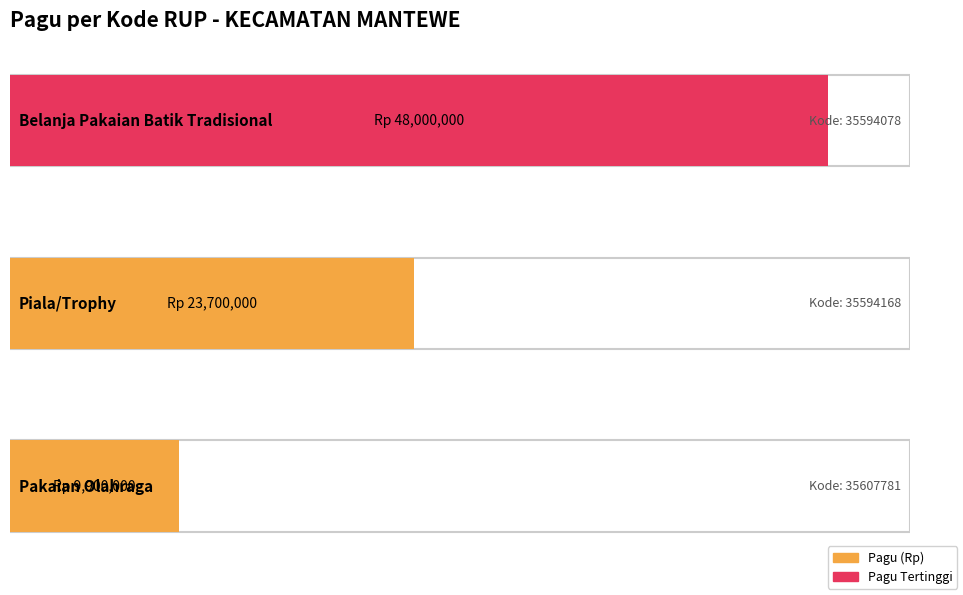

Count the number of categories in the chart.

3